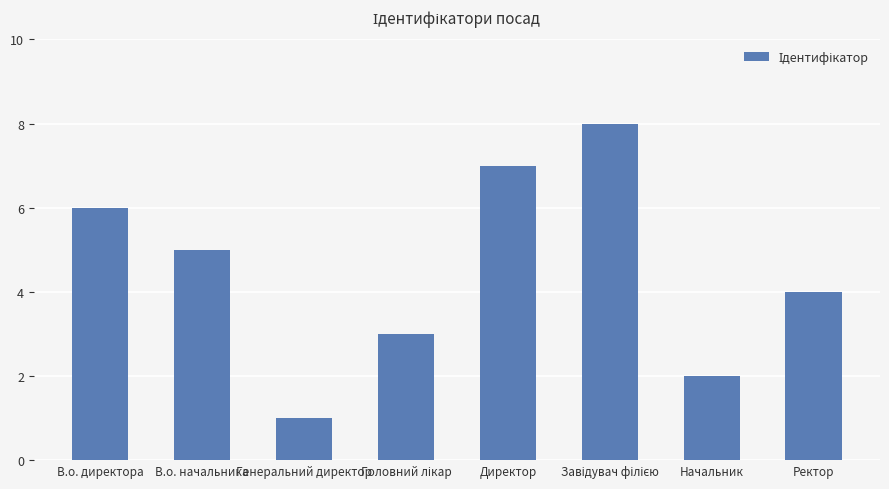

Which has a higher value, Директор or Генеральний директор?

Директор